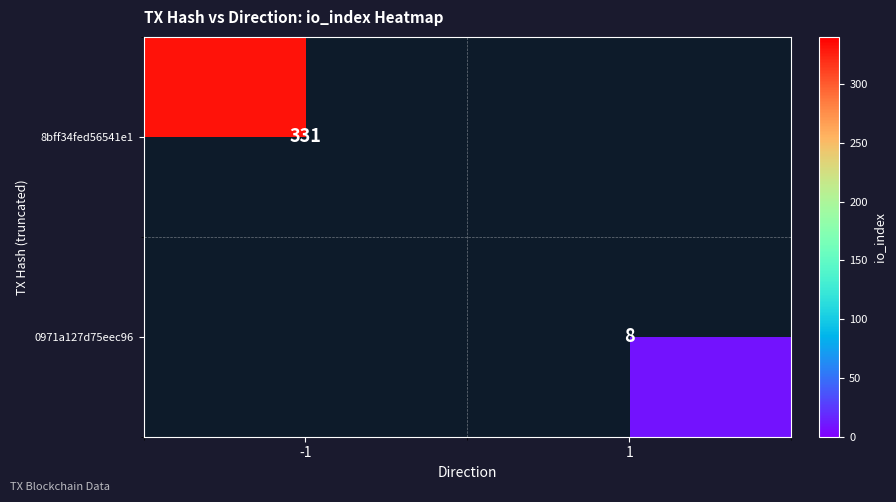

The value of 8bff34fed56541e1 at -1 is 331. True or false?

True